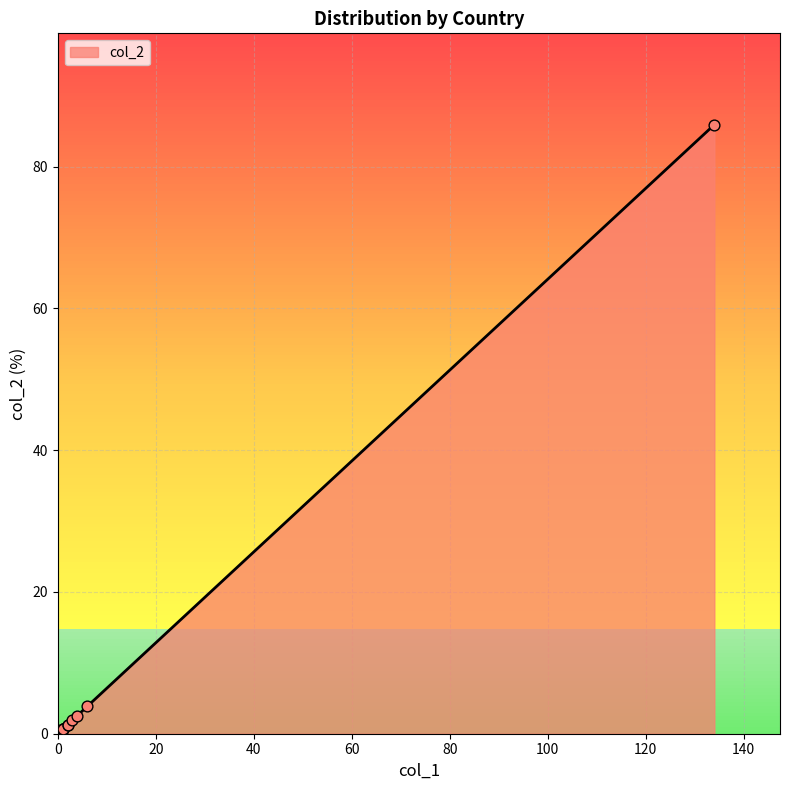

What is the change in value from United States to Spain?

-85.3